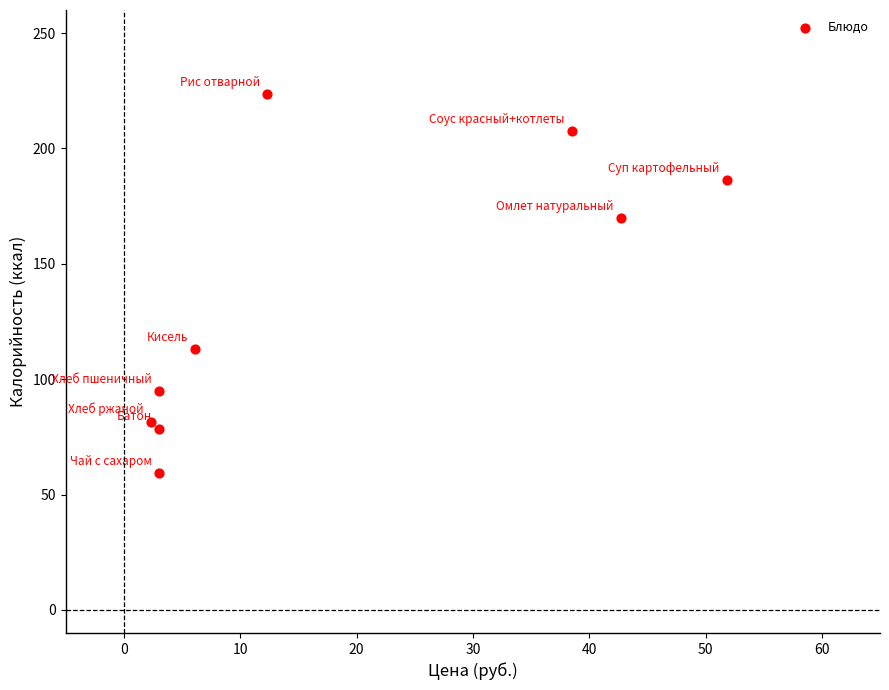

What is the range of Y values (max minus min)?

164.1